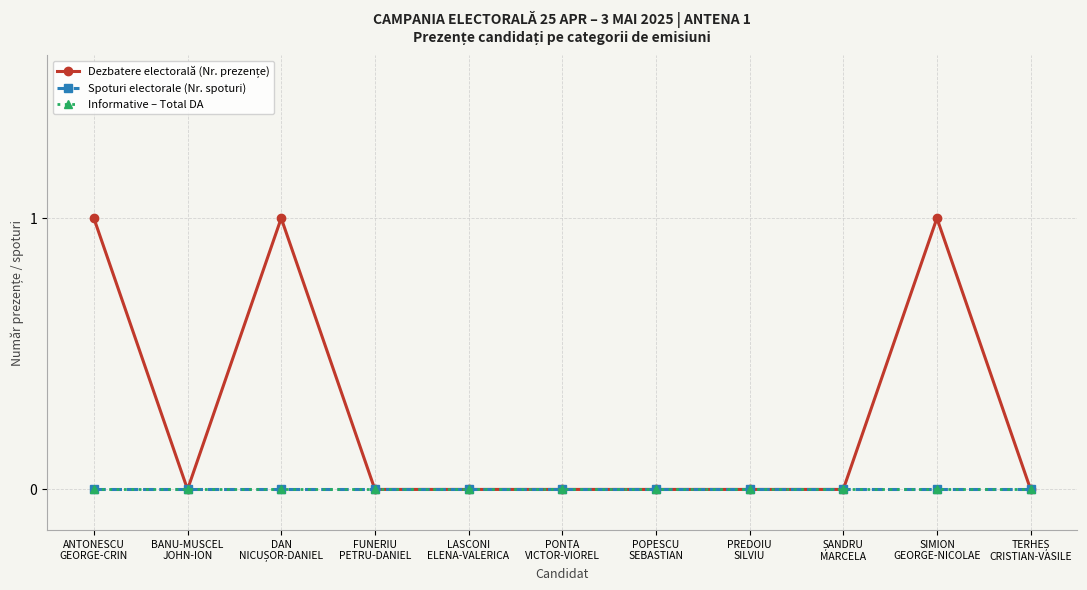

Reading left to right, extract all data points from this chart.

Dezbatere electorală (Nr. prezențe): ANTONESCU
GEORGE-CRIN=1	BANU-MUSCEL
JOHN-ION=0	DAN
NICUȘOR-DANIEL=1	FUNERIU
PETRU-DANIEL=0	LASCONI
ELENA-VALERICA=0	PONTA
VICTOR-VIOREL=0	POPESCU
SEBASTIAN=0	PREDOIU
SILVIU=0	ȘANDRU
MARCELA=0	SIMION
GEORGE-NICOLAE=1	TERHEȘ
CRISTIAN-VASILE=0
Spoturi electorale (Nr. spoturi): ANTONESCU
GEORGE-CRIN=0	BANU-MUSCEL
JOHN-ION=0	DAN
NICUȘOR-DANIEL=0	FUNERIU
PETRU-DANIEL=0	LASCONI
ELENA-VALERICA=0	PONTA
VICTOR-VIOREL=0	POPESCU
SEBASTIAN=0	PREDOIU
SILVIU=0	ȘANDRU
MARCELA=0	SIMION
GEORGE-NICOLAE=0	TERHEȘ
CRISTIAN-VASILE=0
Informative – Total DA: ANTONESCU
GEORGE-CRIN=0	BANU-MUSCEL
JOHN-ION=0	DAN
NICUȘOR-DANIEL=0	FUNERIU
PETRU-DANIEL=0	LASCONI
ELENA-VALERICA=0	PONTA
VICTOR-VIOREL=0	POPESCU
SEBASTIAN=0	PREDOIU
SILVIU=0	ȘANDRU
MARCELA=0	SIMION
GEORGE-NICOLAE=0	TERHEȘ
CRISTIAN-VASILE=0